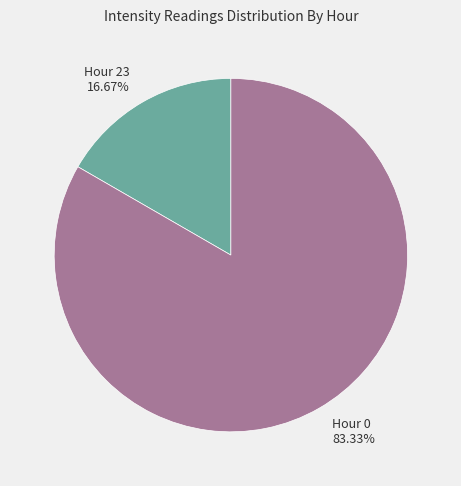

What is the ratio of the value at Hour 0 to the value at Hour 23?

5.0